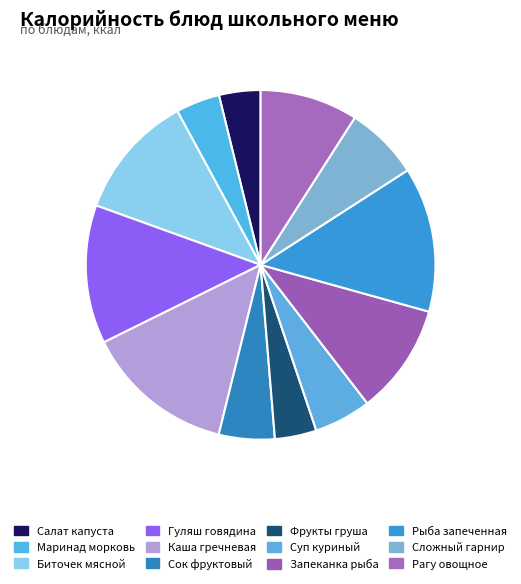

Count the number of slices in the pie.

12